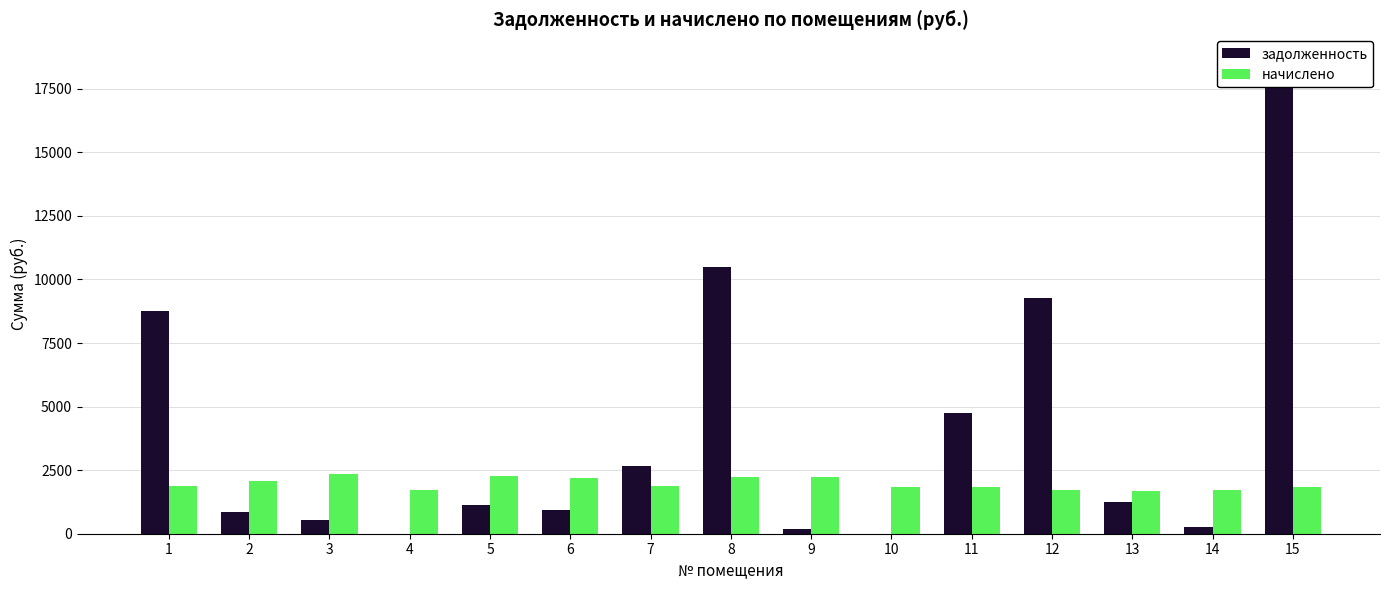

How many bars are there in each group?

2